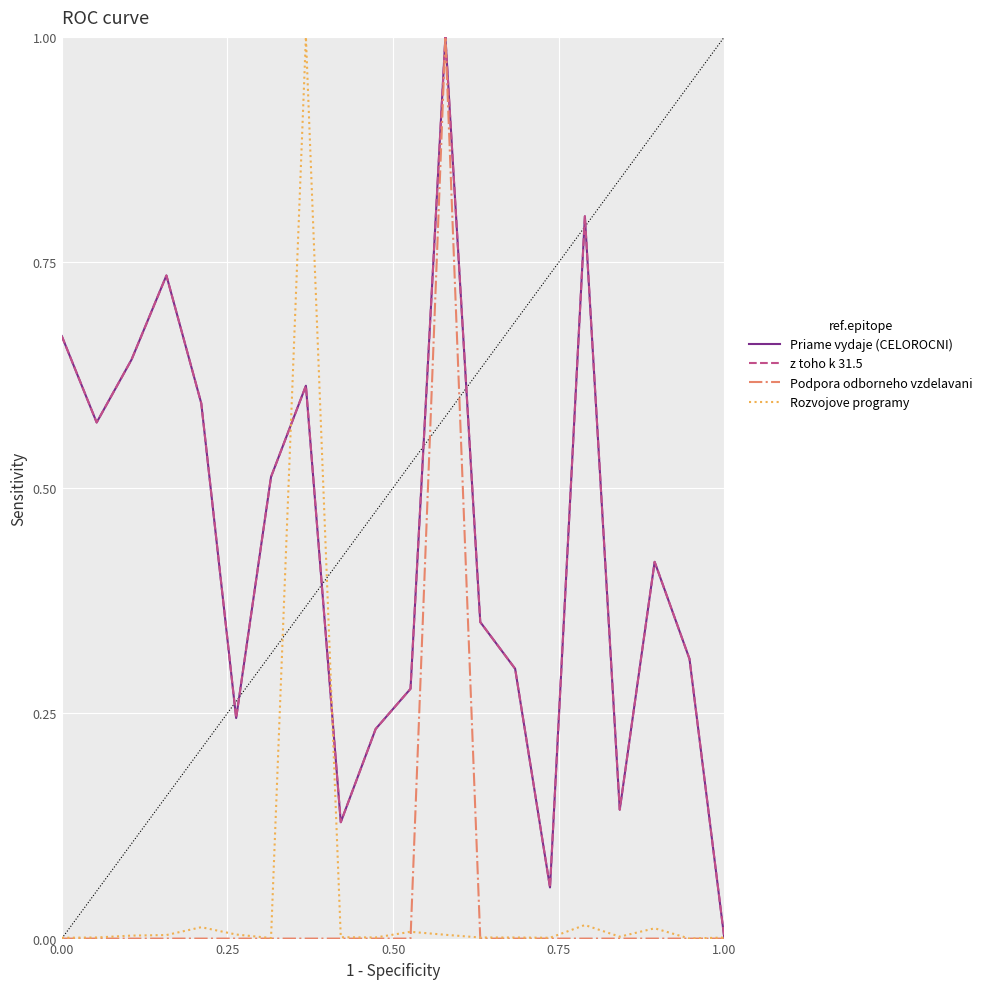

What is the greatest value displayed?

1.0